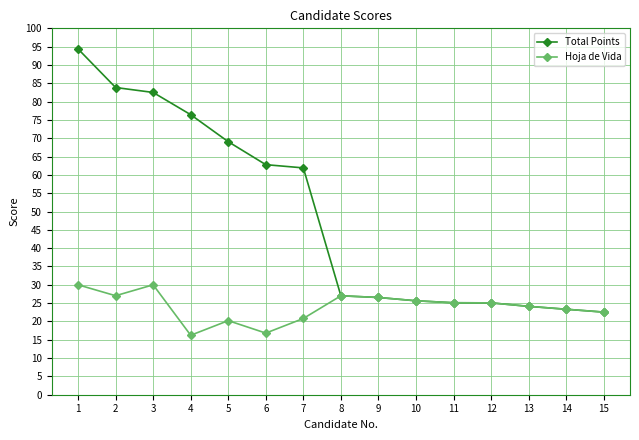

True or false: Total Points has a value of 24.1 at 13.

True